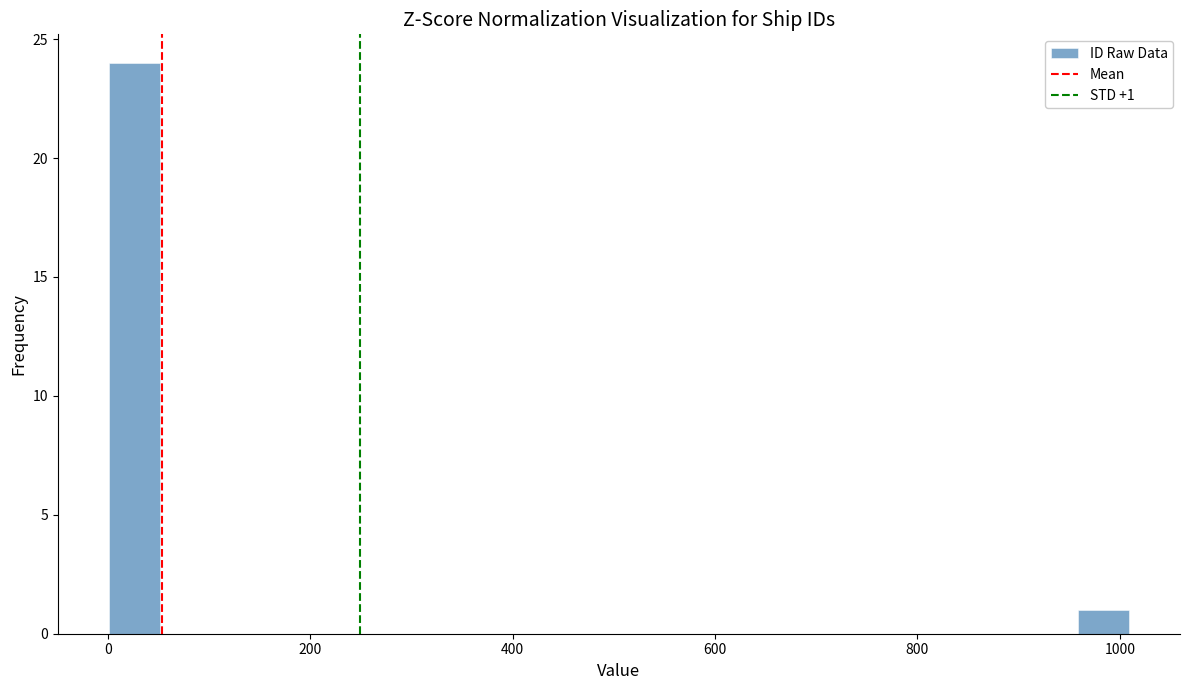

Around what value on the x-axis is the tallest bar? Give the approximate position of its centre, as read against the axis.

20